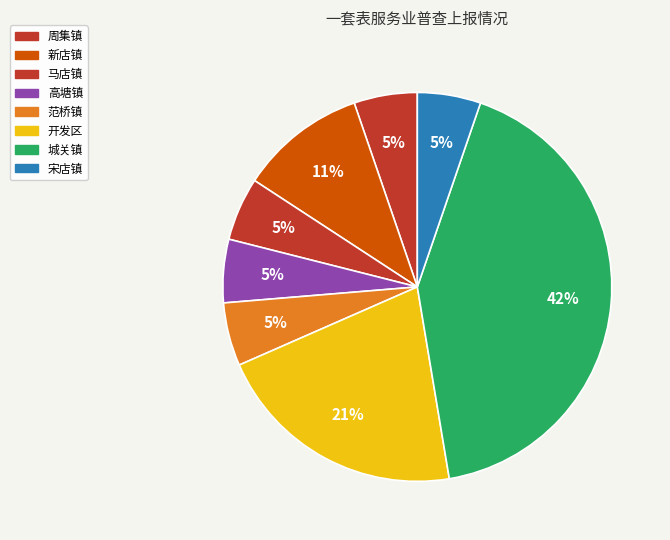

Count the number of slices in the pie.

8